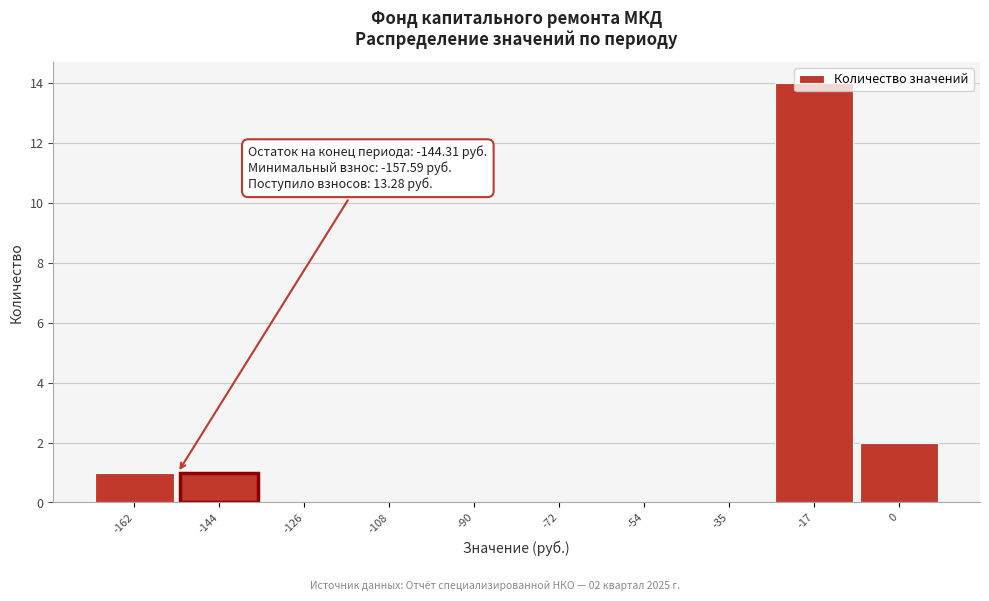

True or false: the data shows 1 at -162.

True